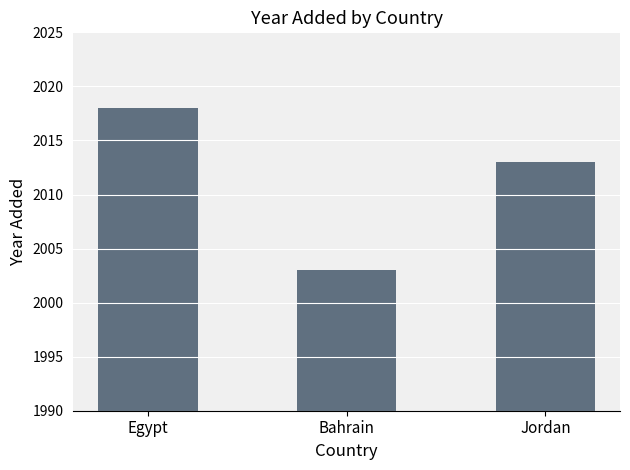

What is the sum of all values?

6034